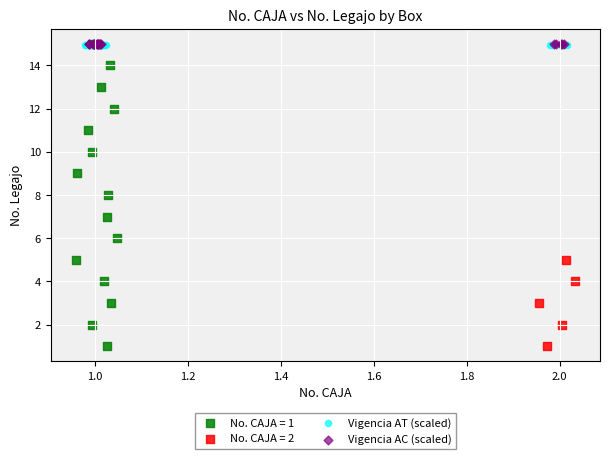

What are all the series names shown in the legend?

No. CAJA = 1, No. CAJA = 2, Vigencia AT (scaled), Vigencia AC (scaled)